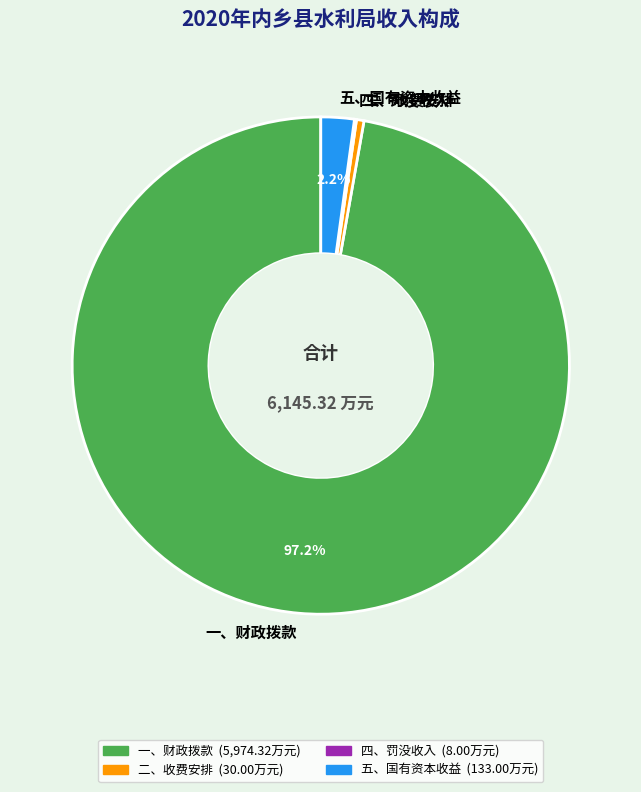

What is the largest slice in the pie chart?

一、财政拨款